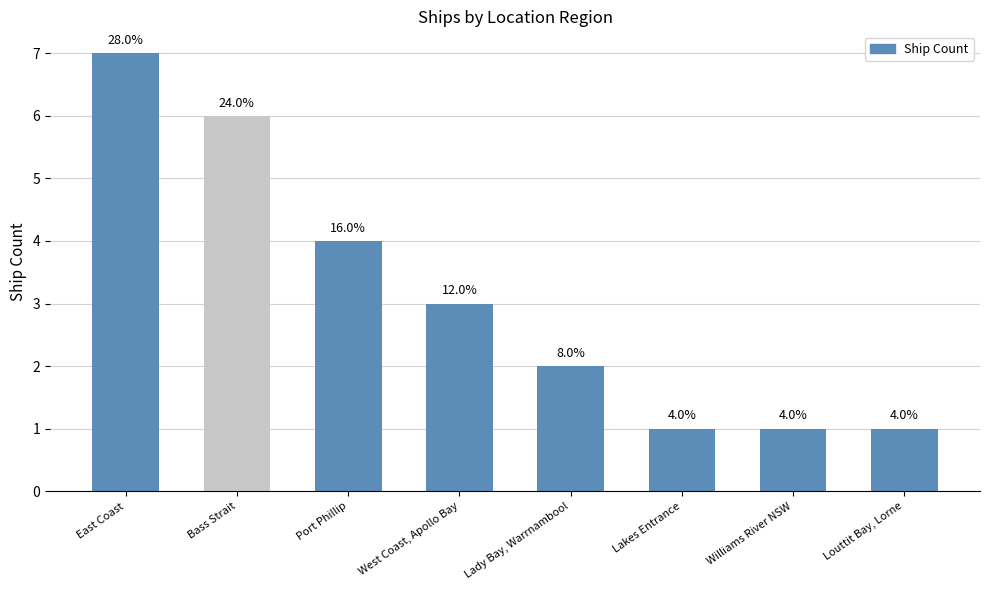

The value at Louttit Bay, Lorne is 2. True or false?

False